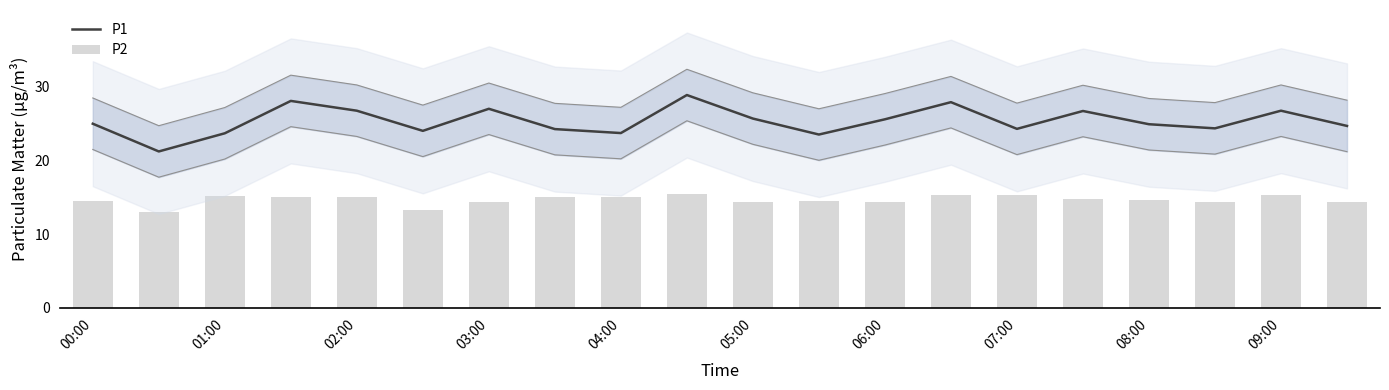

What is the maximum value for P1?

28.9